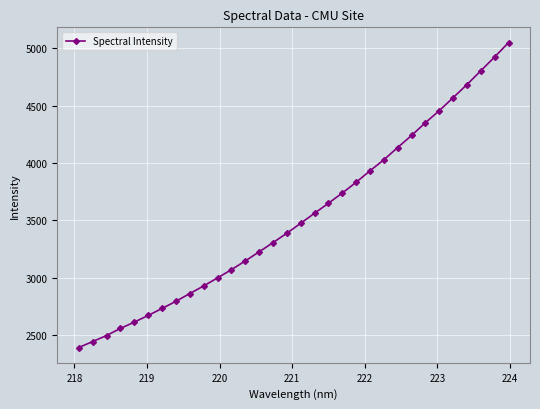

True or false: the data has more than 2 interior local peaks.

False